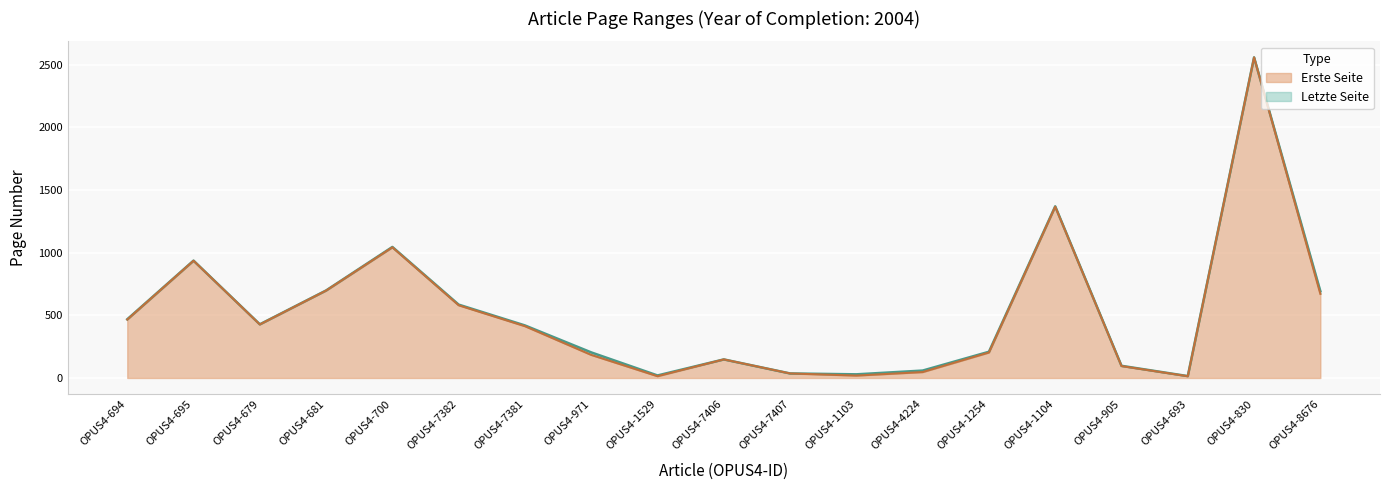

How many lines are shown in the chart?

2